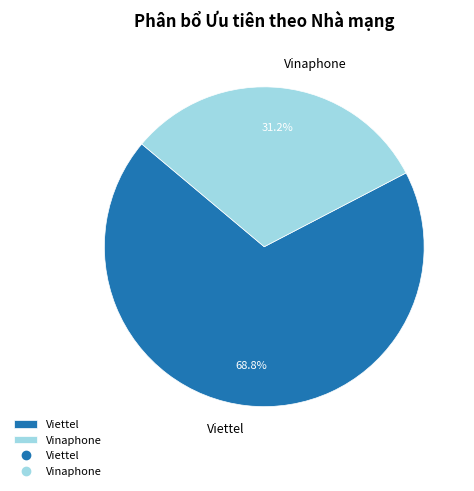

How many slices are in this pie chart?

2